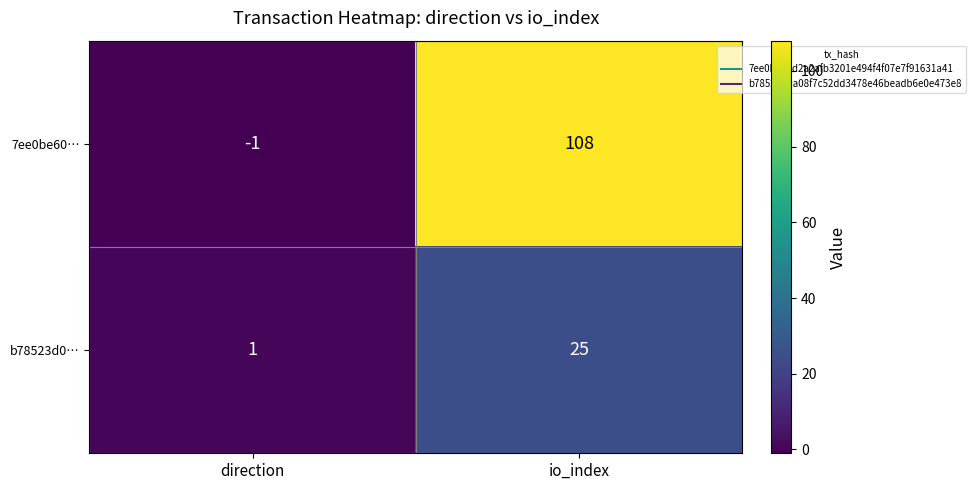

At how many categories does at least one series exceed 97?

1